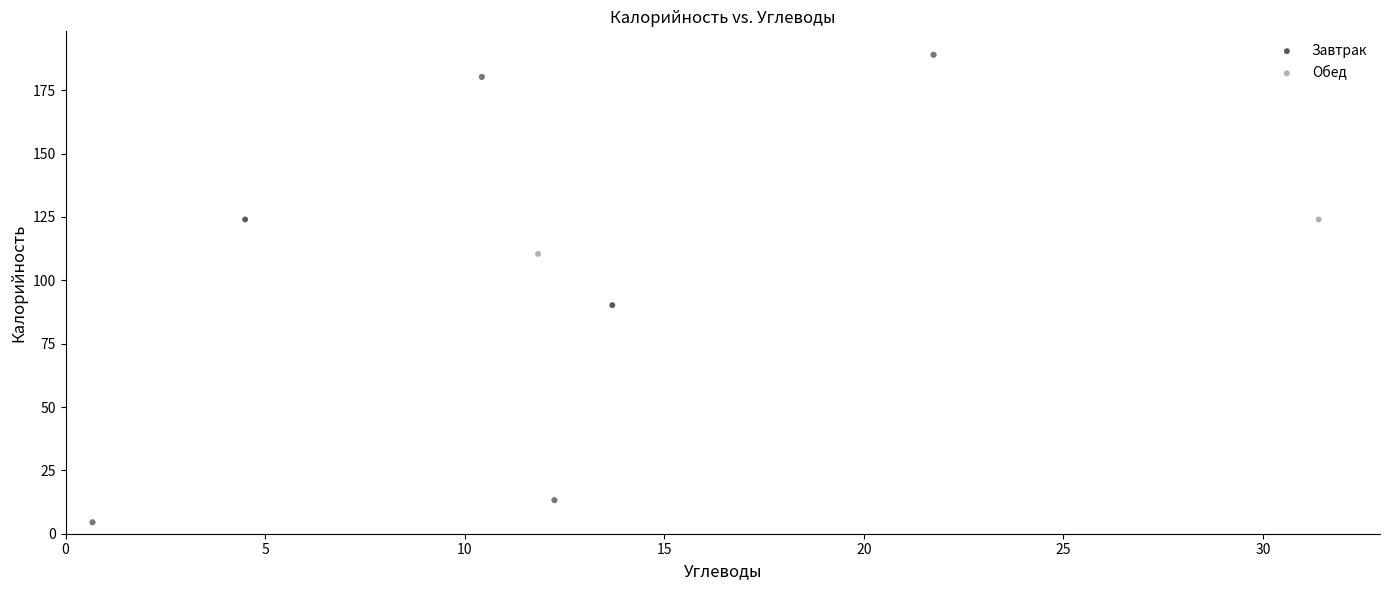

What are all the series names shown in the legend?

Завтрак, Обед